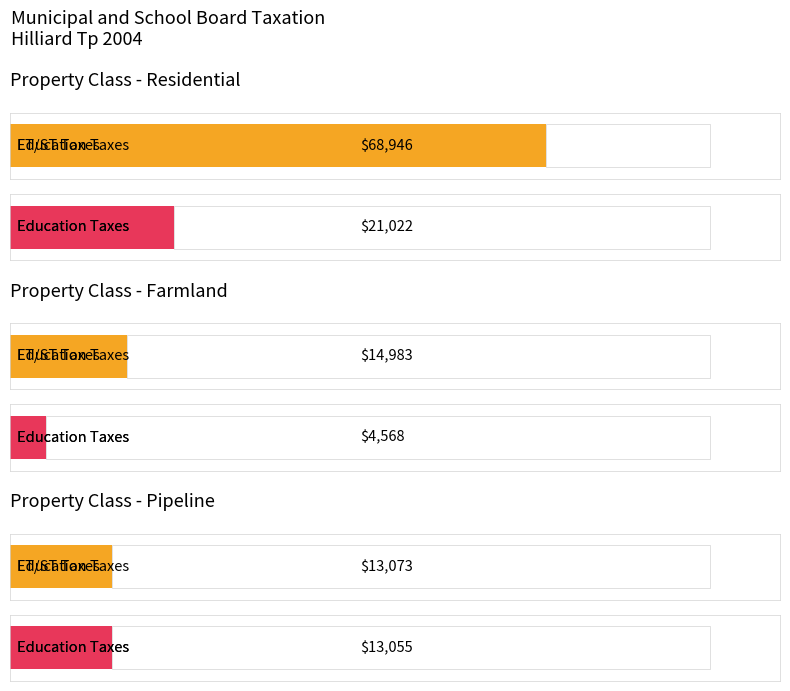

Which series has the widest spread of values?

Total Taxes